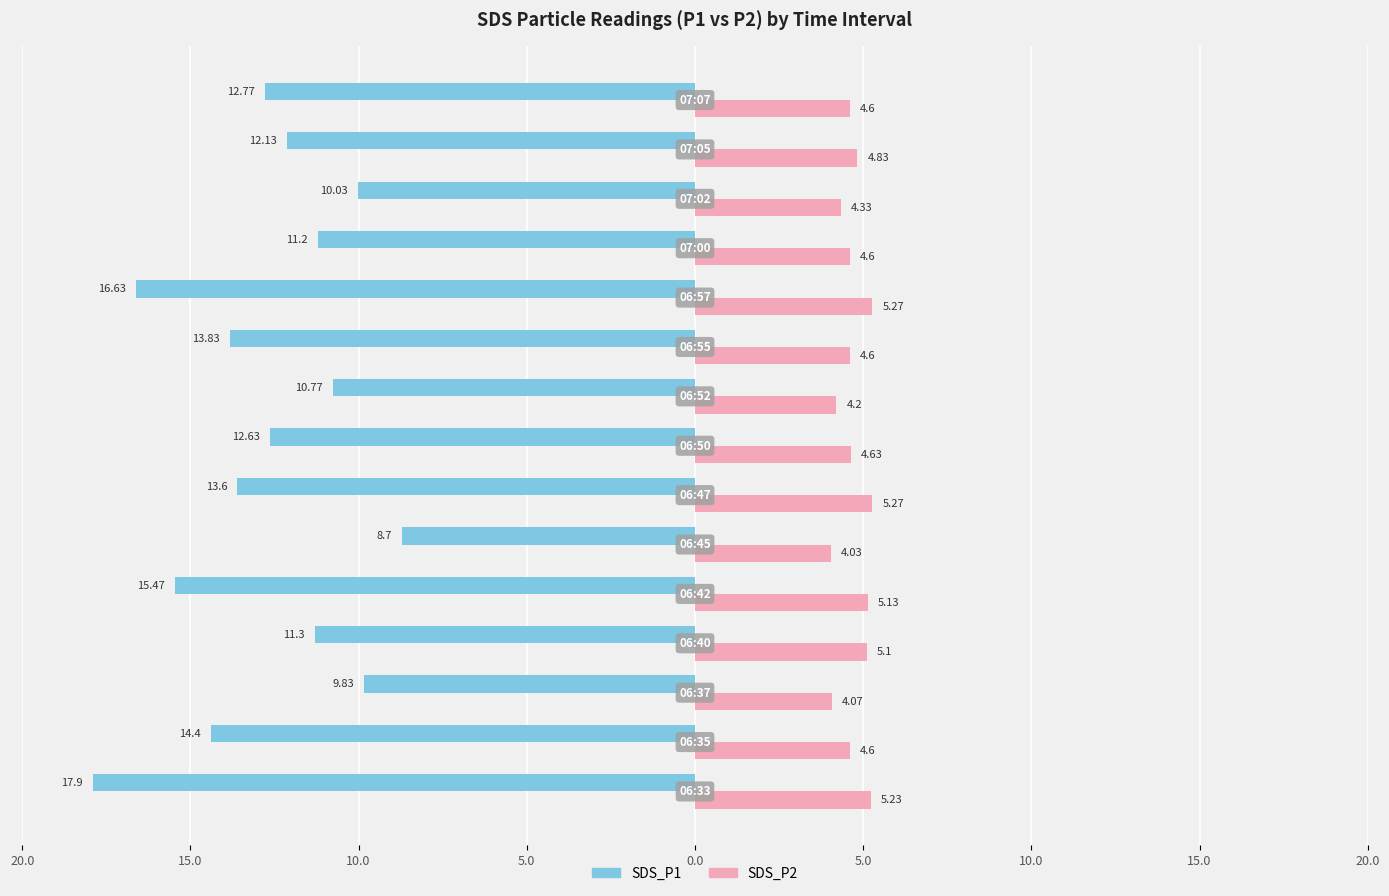

What is the value of the SDS_P1 bar at the 6th from the left?

-11.3